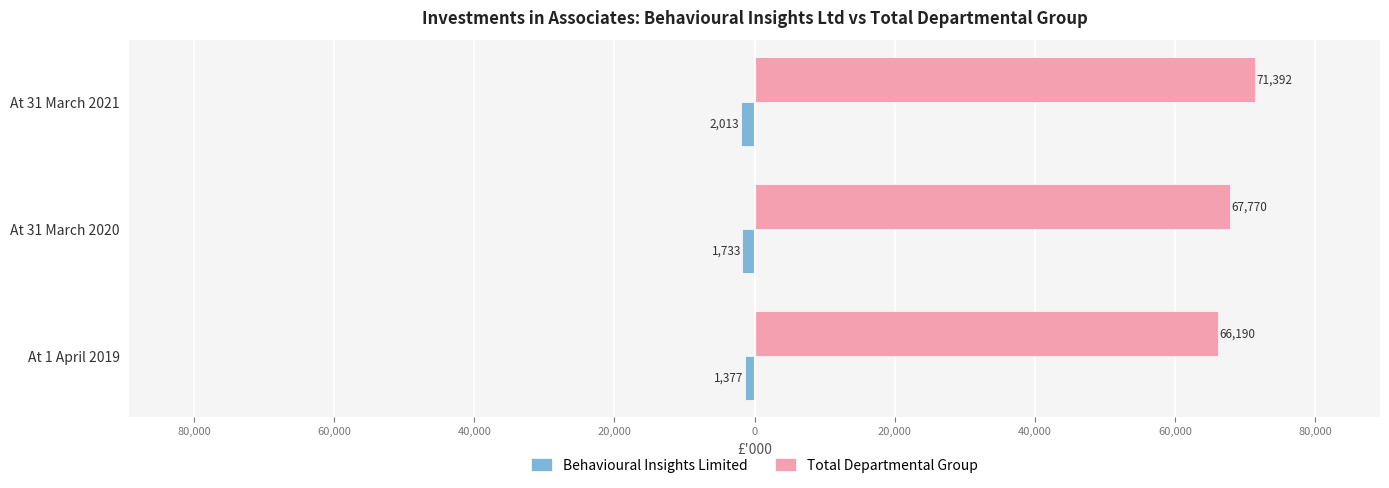

Which series has the largest range (max minus min)?

Total Departmental Group